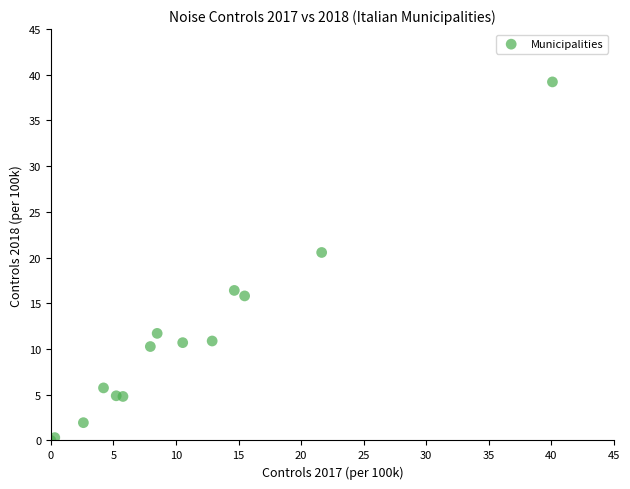

What Y value in the scatter plot is closest to 19?

20.6